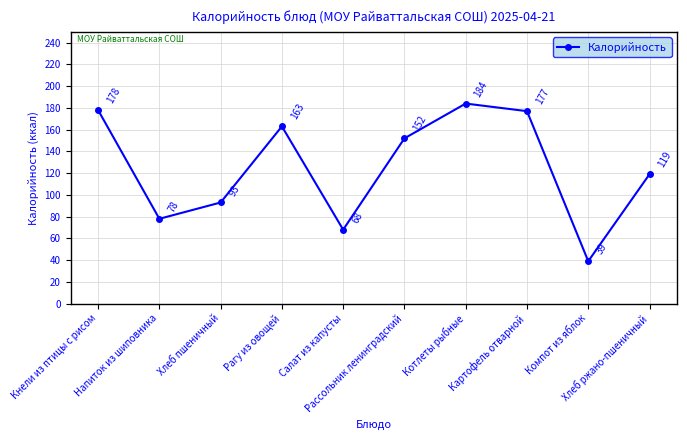

What is the ratio of the value at Хлеб пшеничный to the value at Хлеб ржано-пшеничный?

0.8